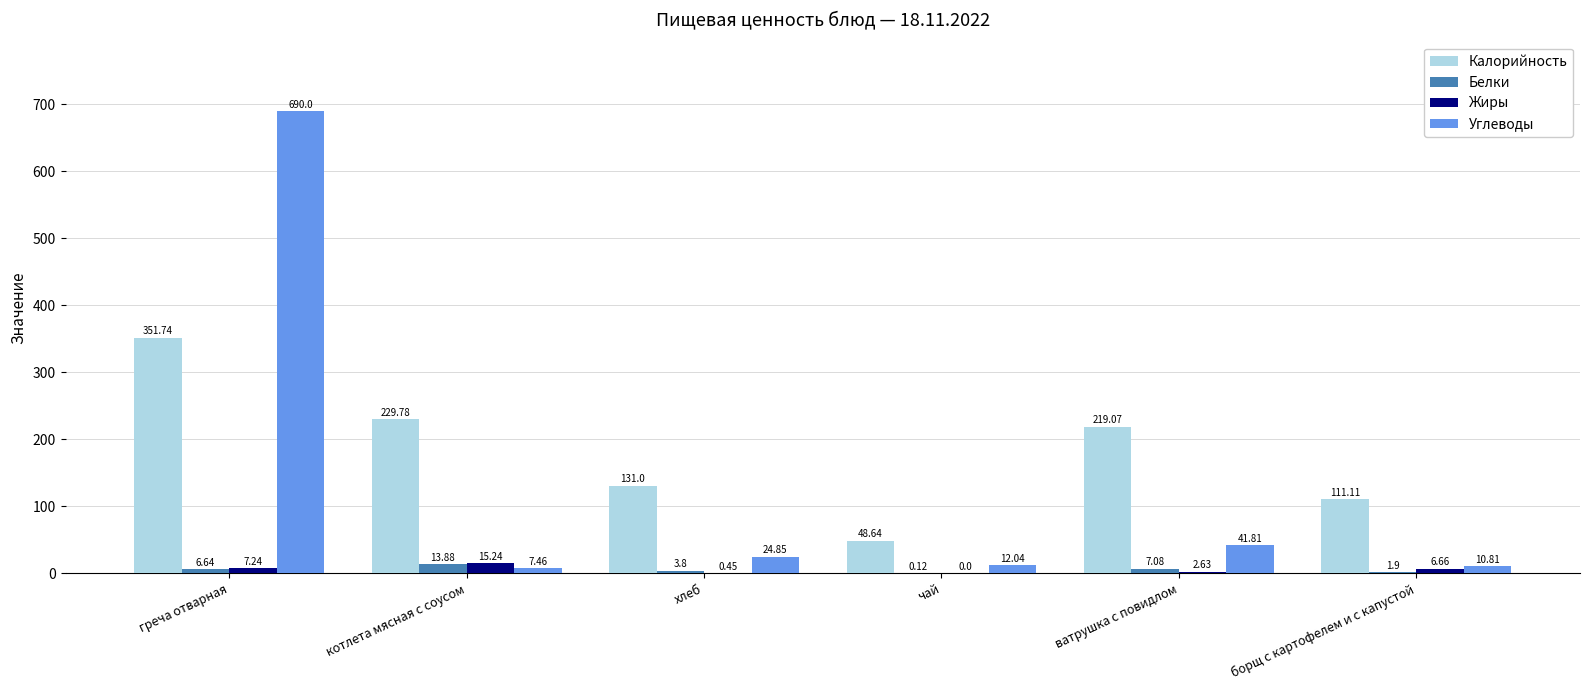

At which label does Белки reach its peak?

котлета мясная с соусом